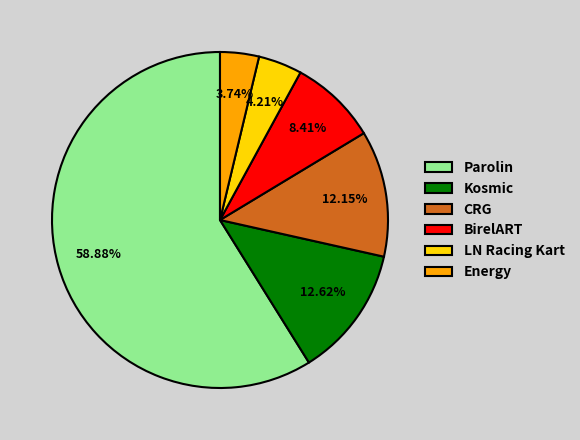

To the nearest percent, what percentage of the pie is Kosmic?

13%